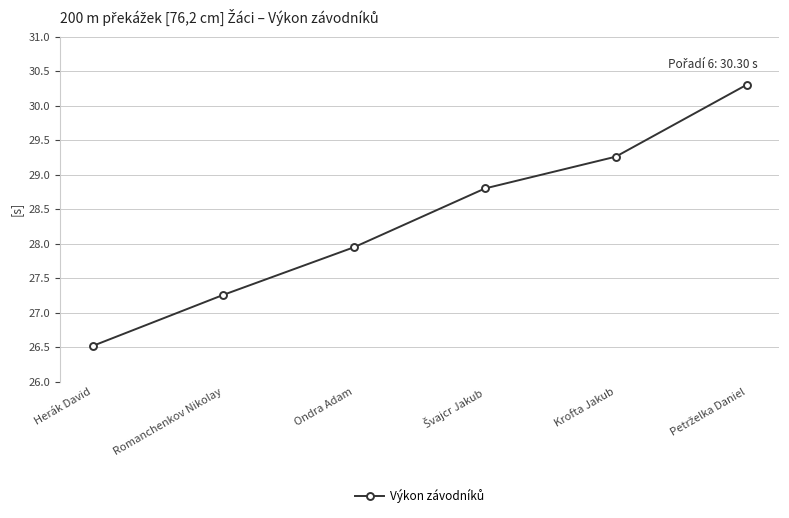

True or false: the data has more than 1 interior local peaks.

False